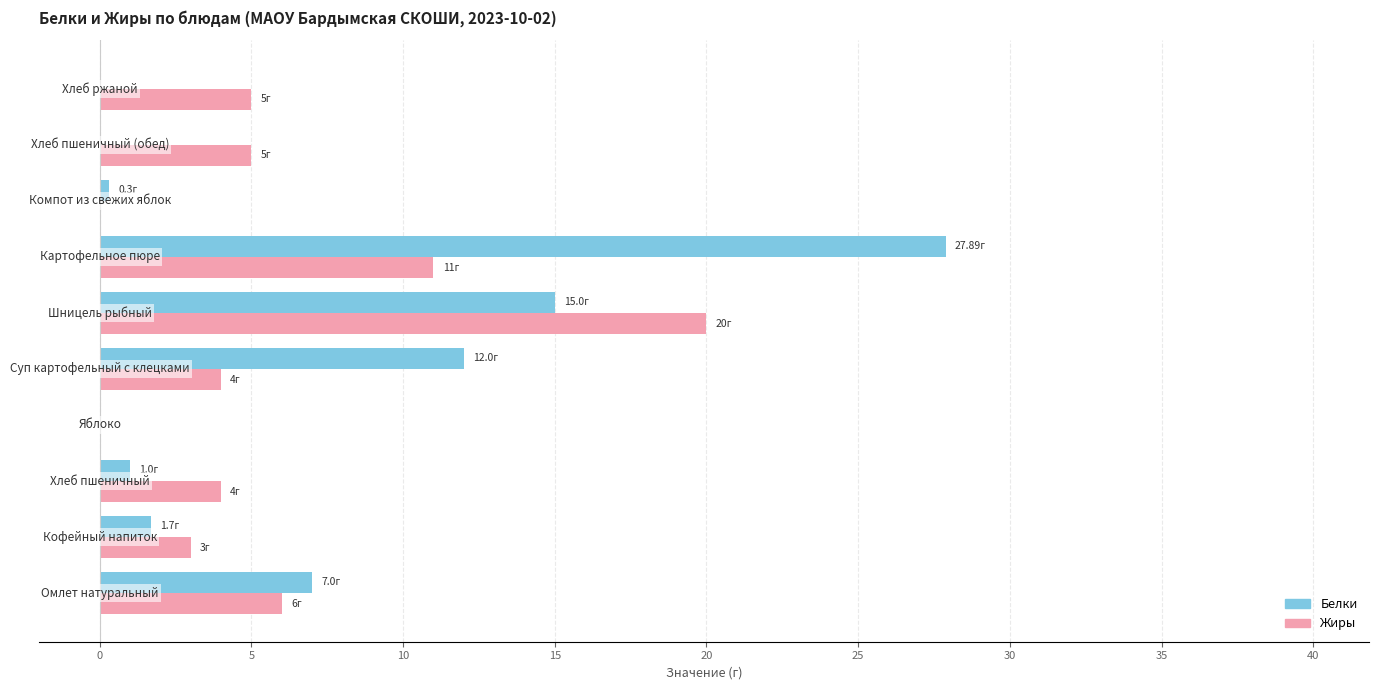

What is the sum of all Жиры values?

58.0